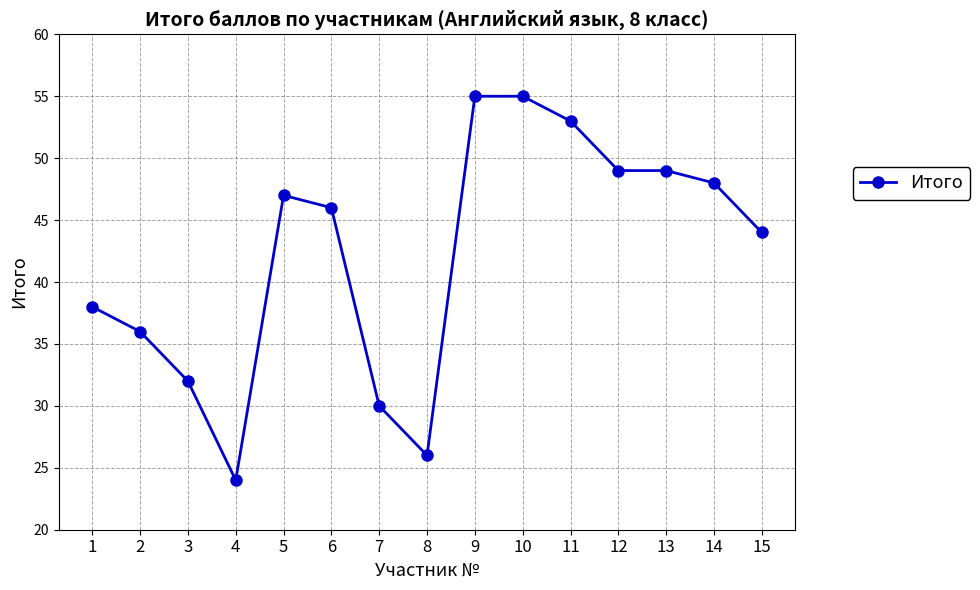

True or false: the data shows 13 at 13.

False